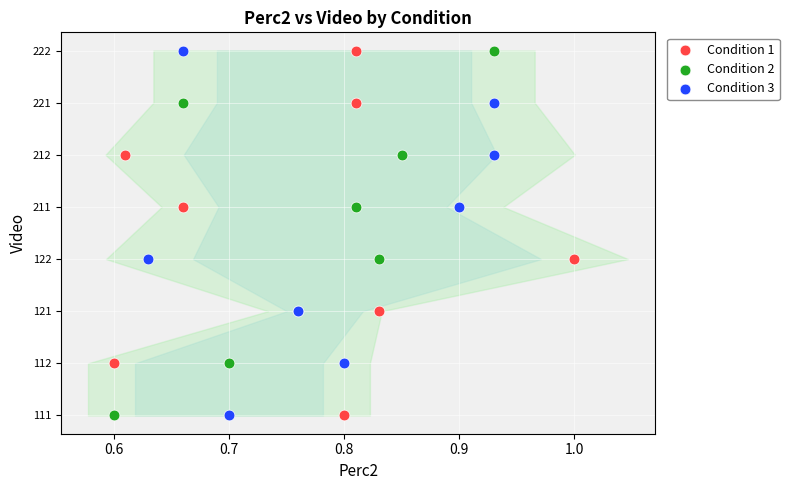

What are all the series names shown in the legend?

Condition 1, Condition 2, Condition 3